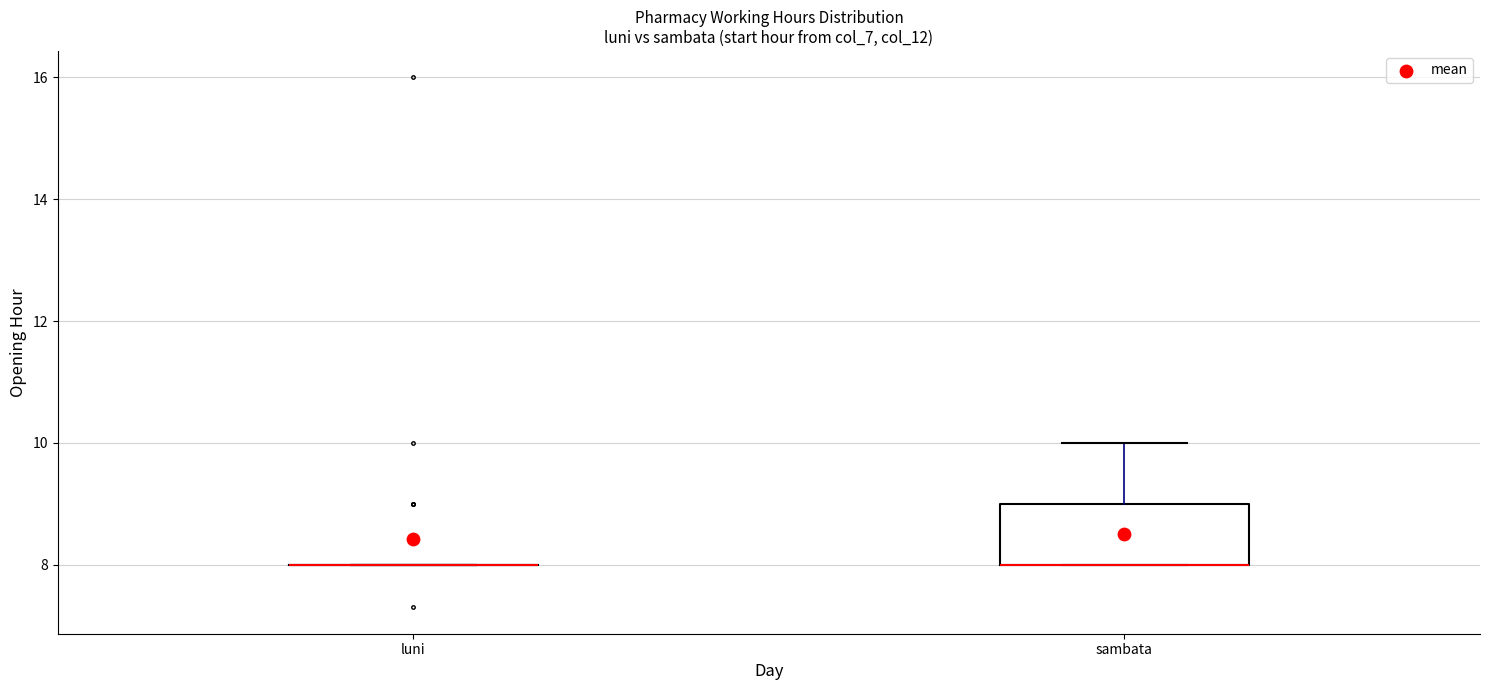

Where is the upper edge of the box for sambata on the y-axis? The values are not printed on the chart, so give them approximately, as read against the axis.

9